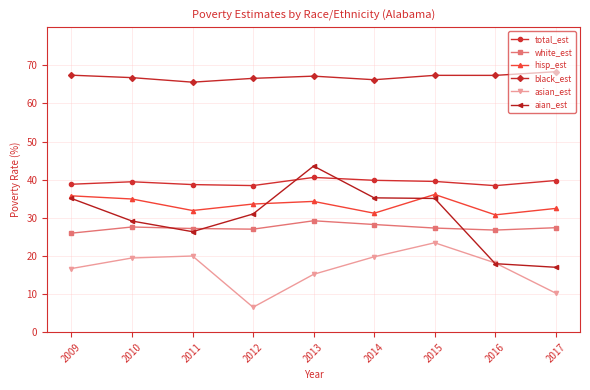

Which series has the largest total across all categories?

black_est